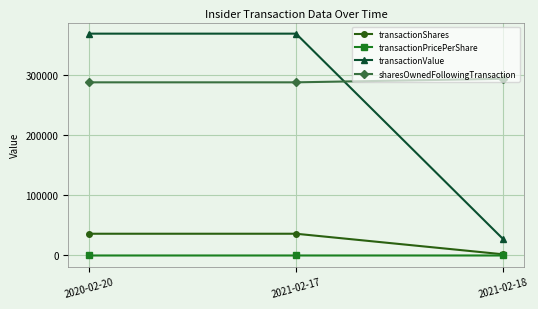

What is the label of the 3rd point from the left?

2021-02-18